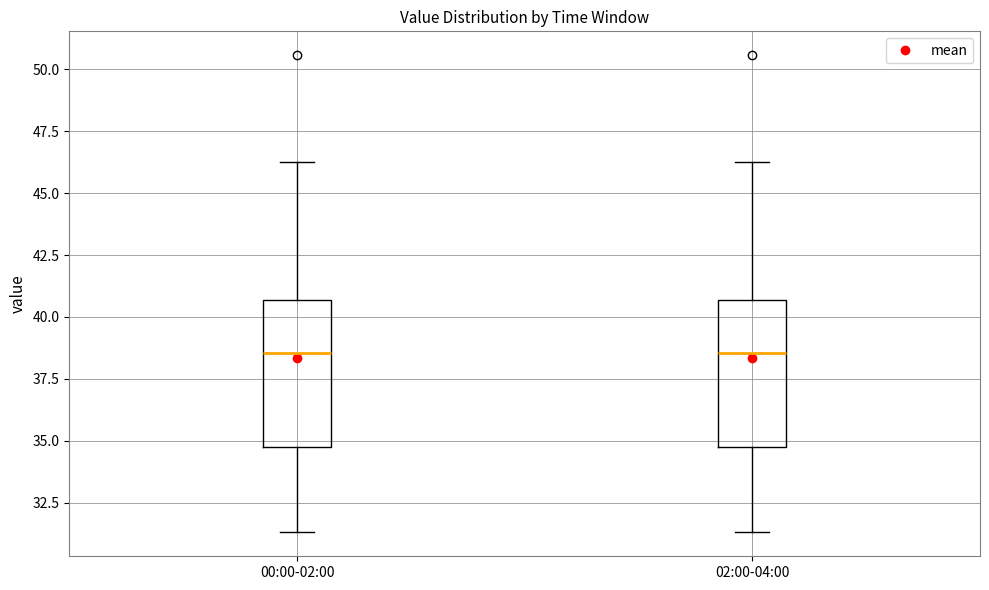

Reading left to right, transcribe this box plot: for each box, give where its median line is, the range the box spans, and where its two whiskers end, as read against the y-axis. The values are not printed on the chart, so give them approximately, as read against the axis.

00:00-02:00: median 38.5, box 35.0 to 40.5, whiskers 31.5 to 46.5
02:00-04:00: median 38.5, box 35.0 to 40.5, whiskers 31.5 to 46.5